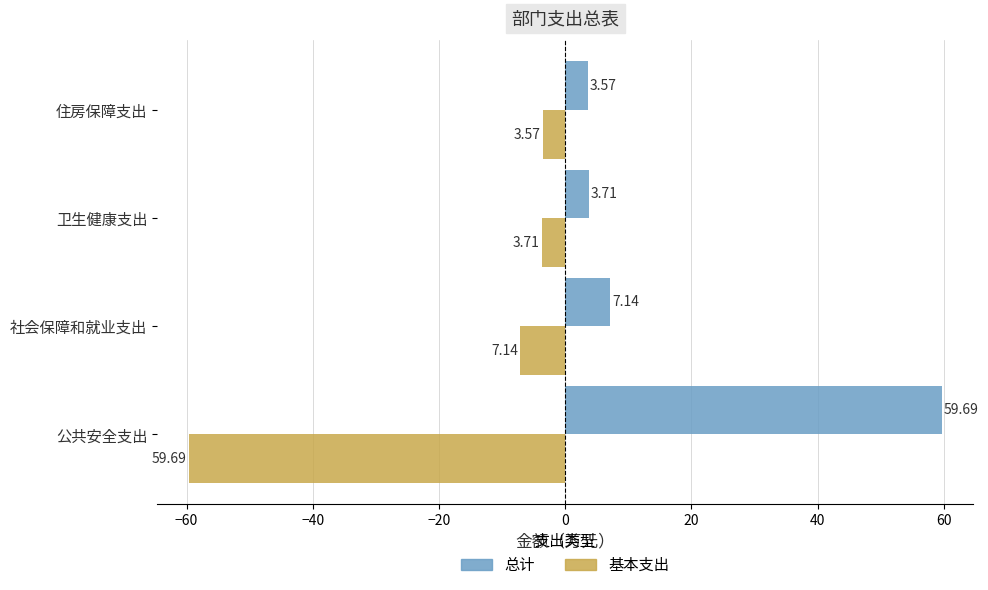

What is the spread (max minus min) of values at 公共安全支出?

119.4